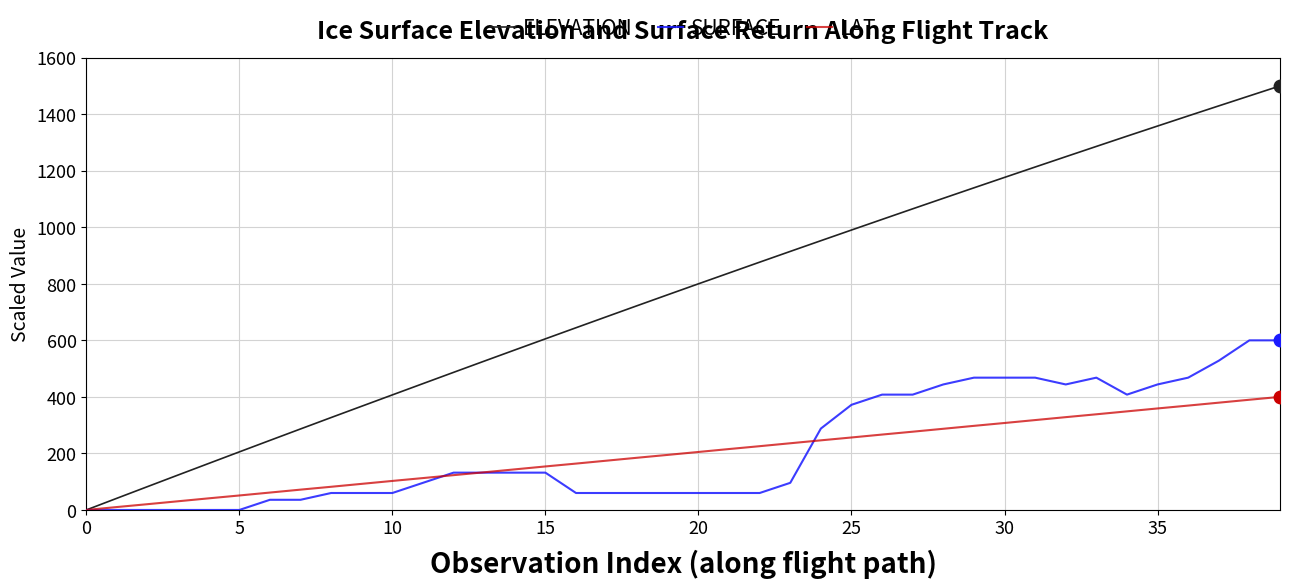

Which series has the largest range (max minus min)?

ELEVATION